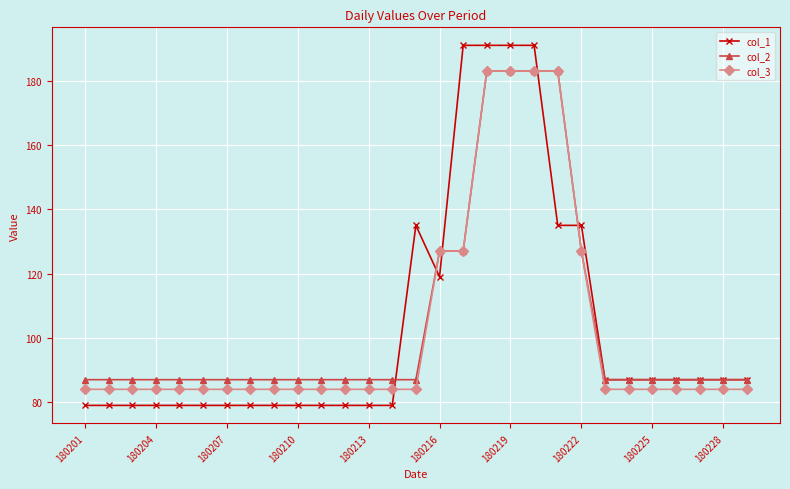

What is the highest value of the col_2 series?

183